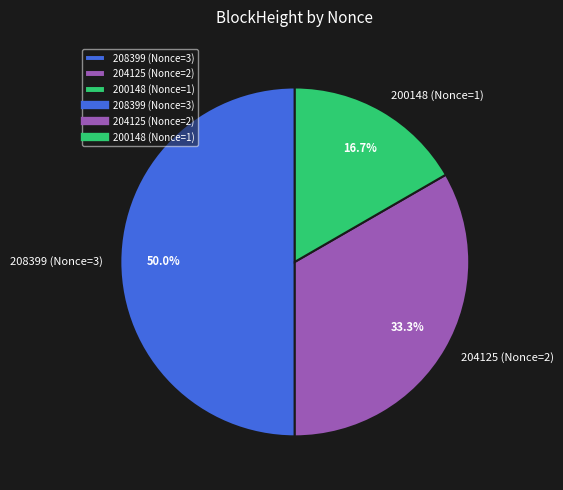

Is 204125 (Nonce=2) the majority of the pie?

No